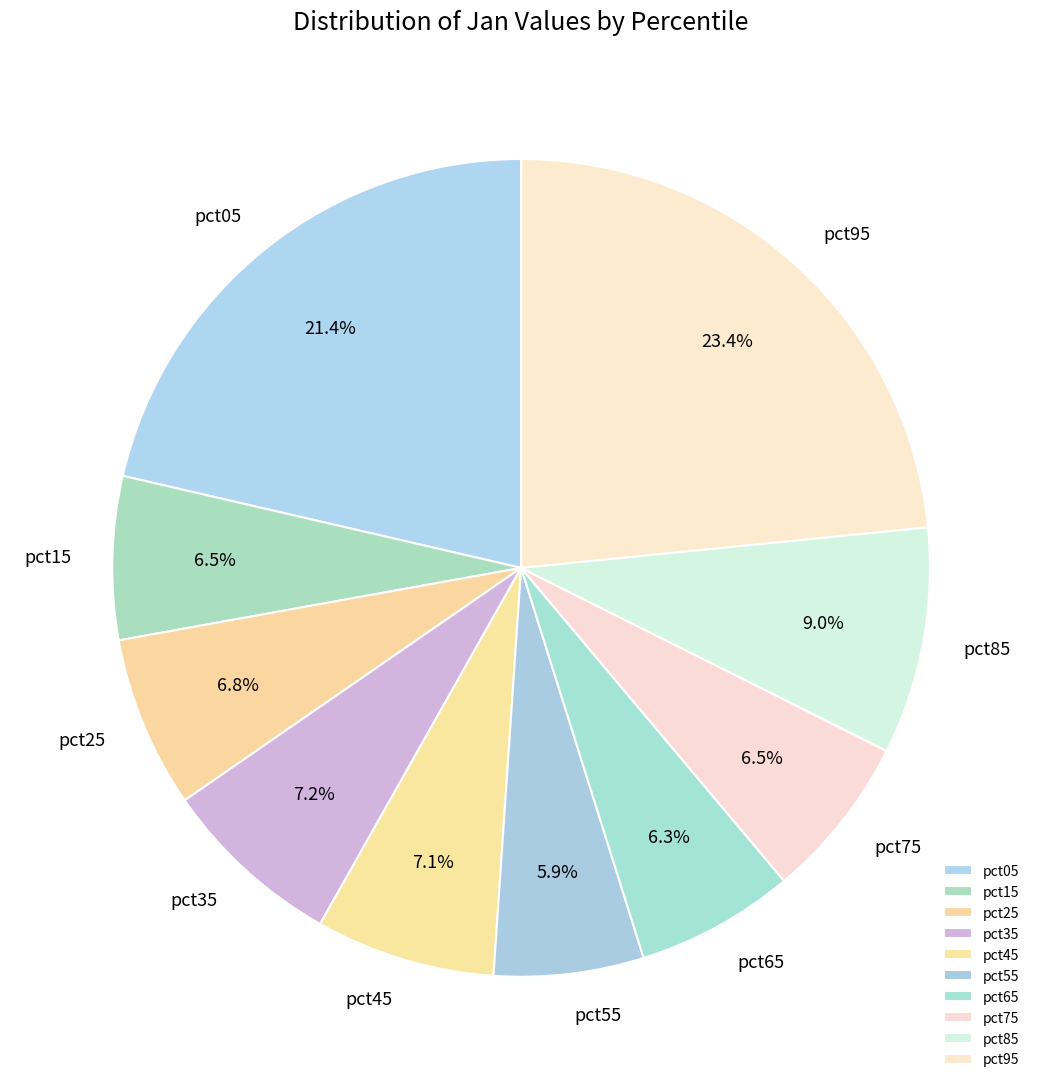

The pct65 slice represents 1% of the pie. True or false?

False